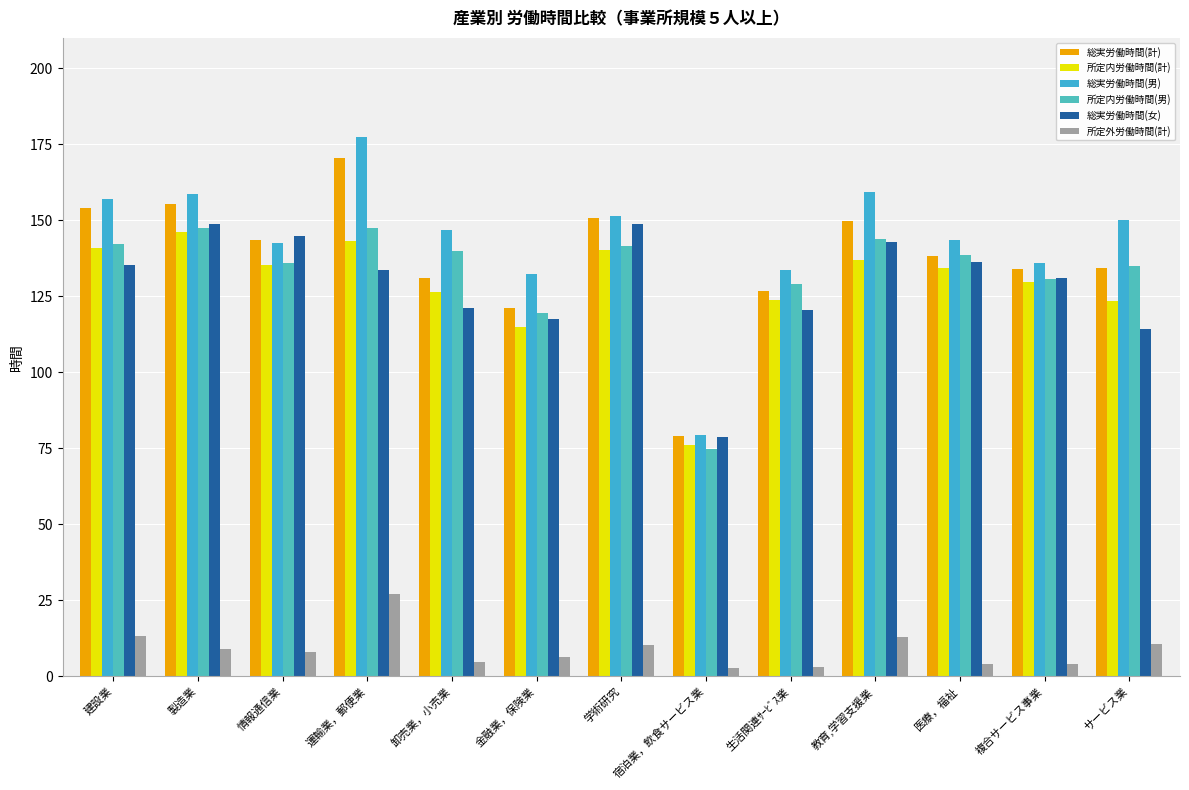

What is the value of the 総実労働時間(男) bar at the 6th from the left?

132.4